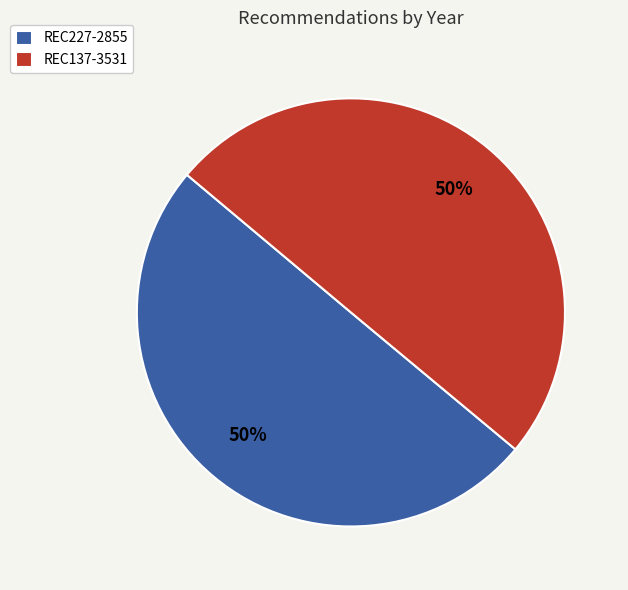

To the nearest percent, what is the average slice percentage?

50%